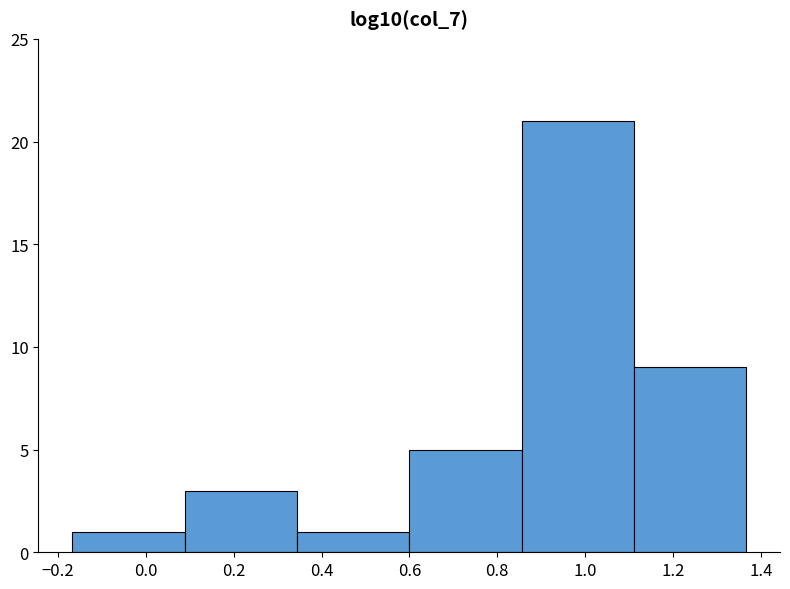

Reading left to right, transcribe this chart: for each bar, give the range it covers on the x-axis and its height. Neither the bar edges nor the heights are printed on the chart, so give them approximately, as read against the axes.

-0.16 to 0.08: 1
0.08 to 0.34: 3
0.34 to 0.60: 1
0.60 to 0.86: 5
0.86 to 1.12: 21
1.12 to 1.36: 9